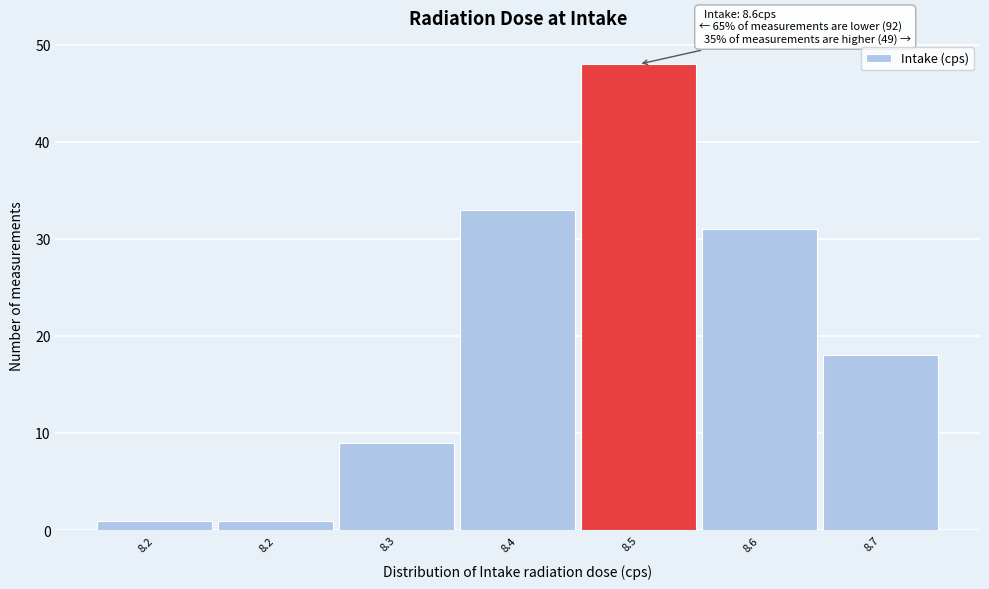

Count the number of categories in the chart.

7